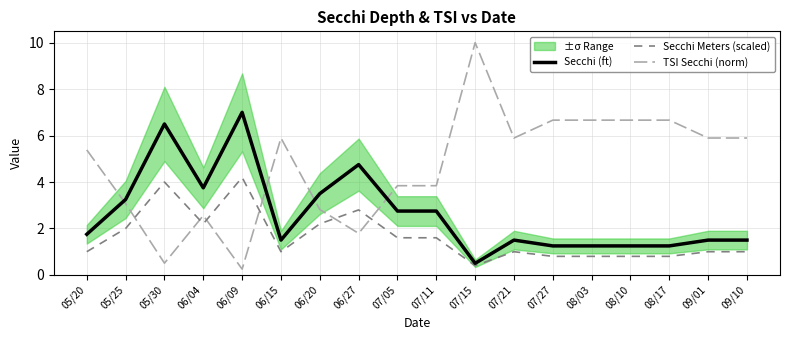

Is it true that TSI Secchi (norm) equals 4.7 at 06/20?

False